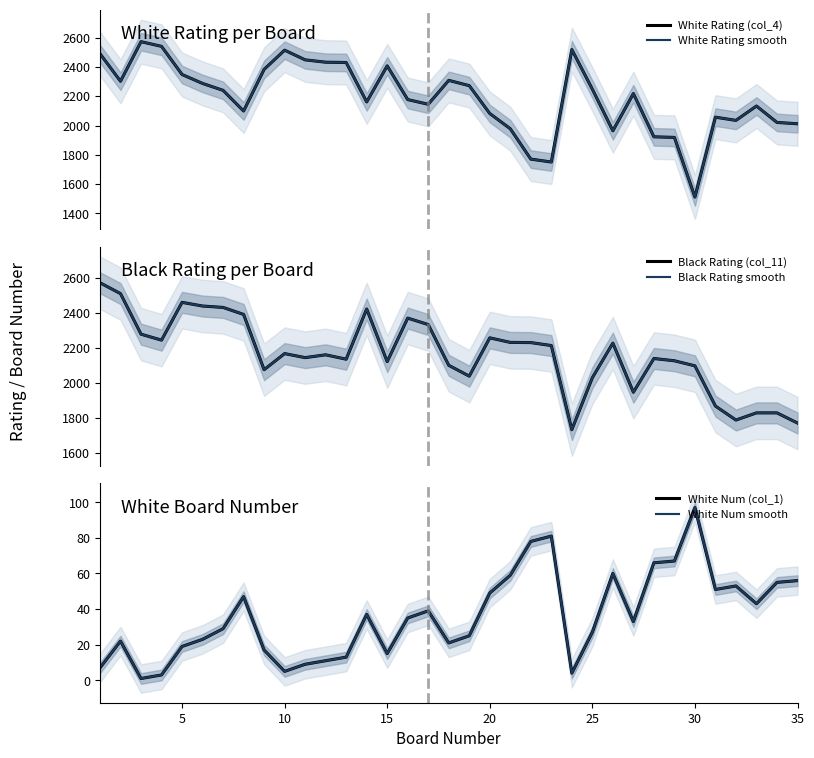

True or false: Black Rating smooth has more than 1 points higher than both neighbors.

True